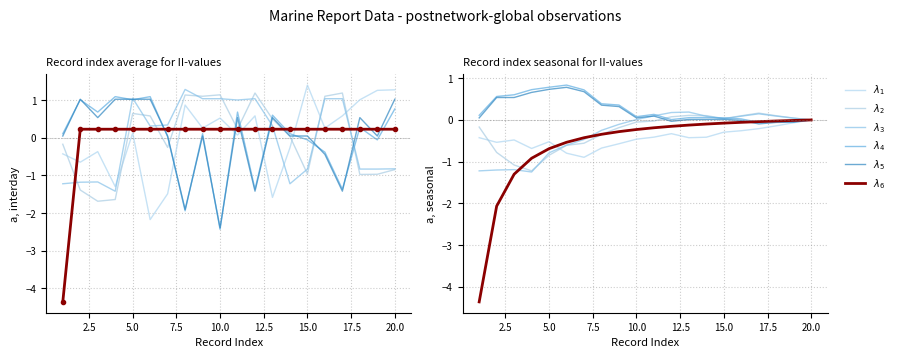

True or false: $\lambda_1$ and $\lambda_6$ cross at least once.

True